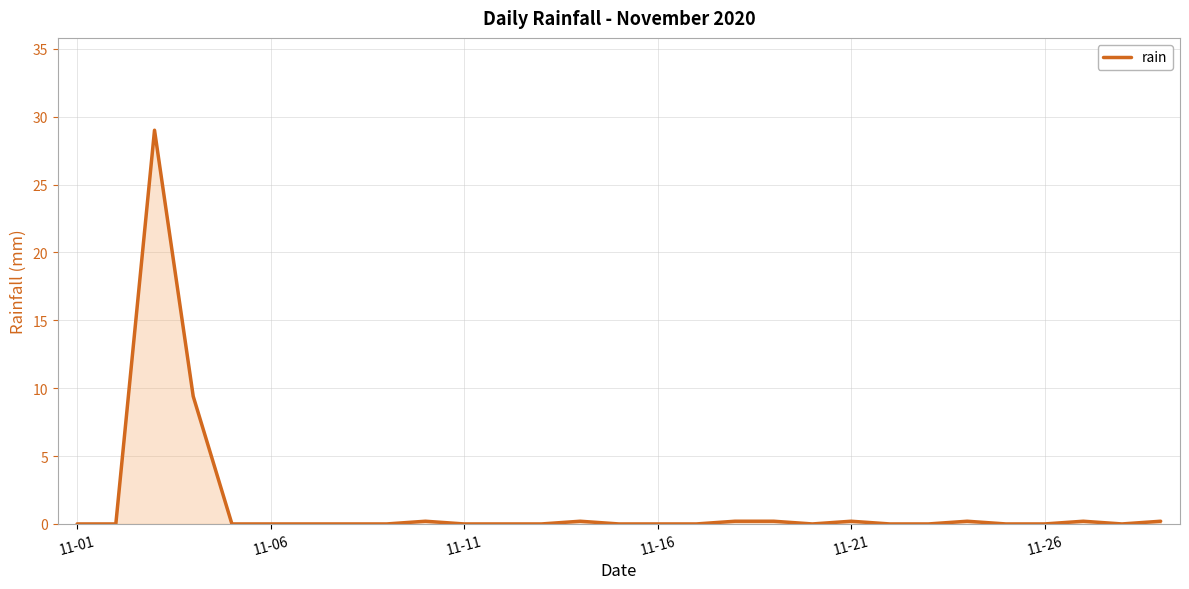

What is the difference between the maximum and minimum values?

29.0